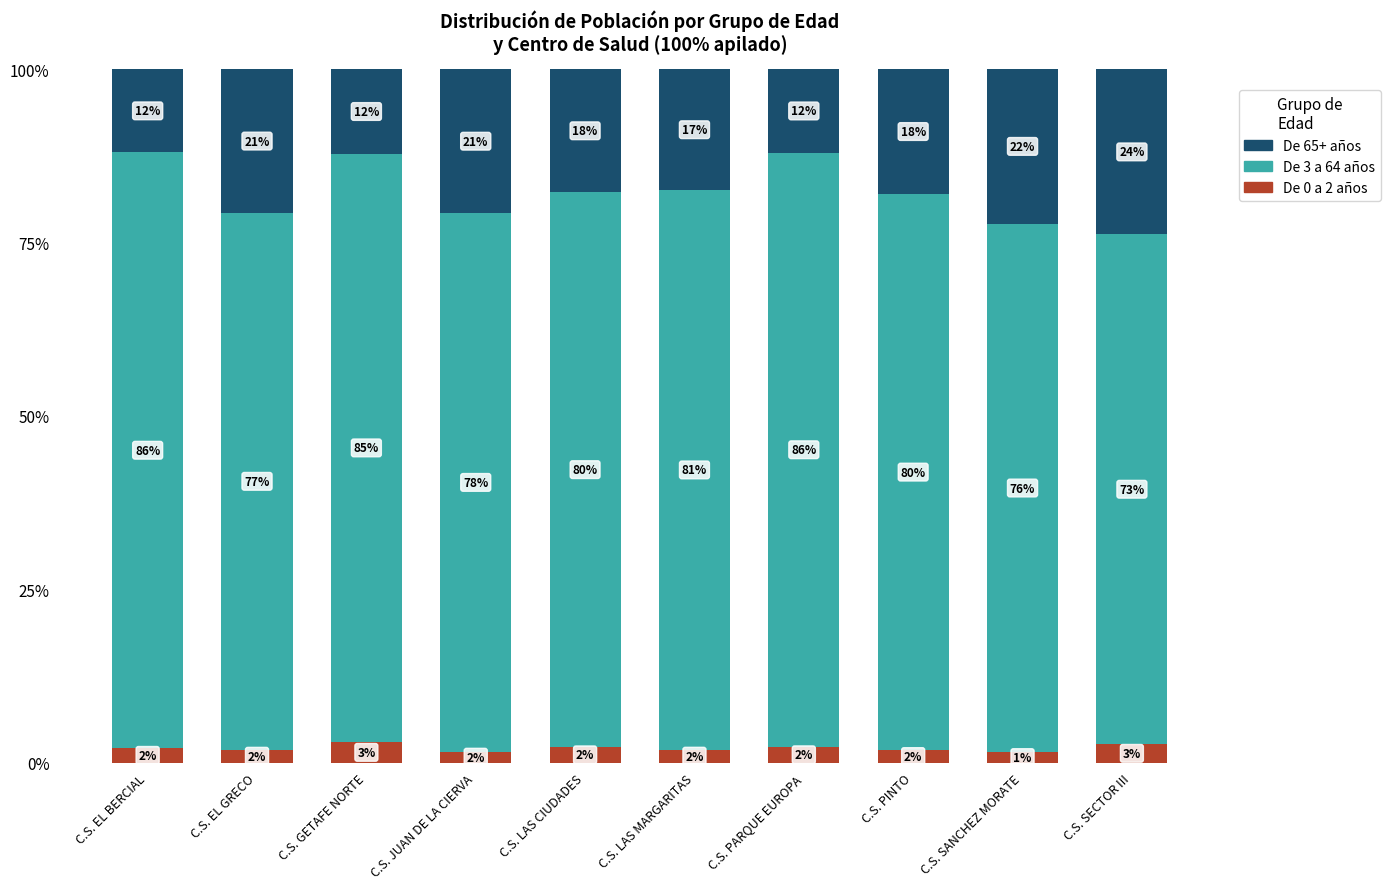

Rank the categories by De 3 a 64 años value from highest to lowest.

C.S. EL BERCIAL, C.S. PARQUE EUROPA, C.S. GETAFE NORTE, C.S. LAS MARGARITAS, C.S. PINTO, C.S. LAS CIUDADES, C.S. JUAN DE LA CIERVA, C.S. EL GRECO, C.S. SANCHEZ MORATE, C.S. SECTOR III